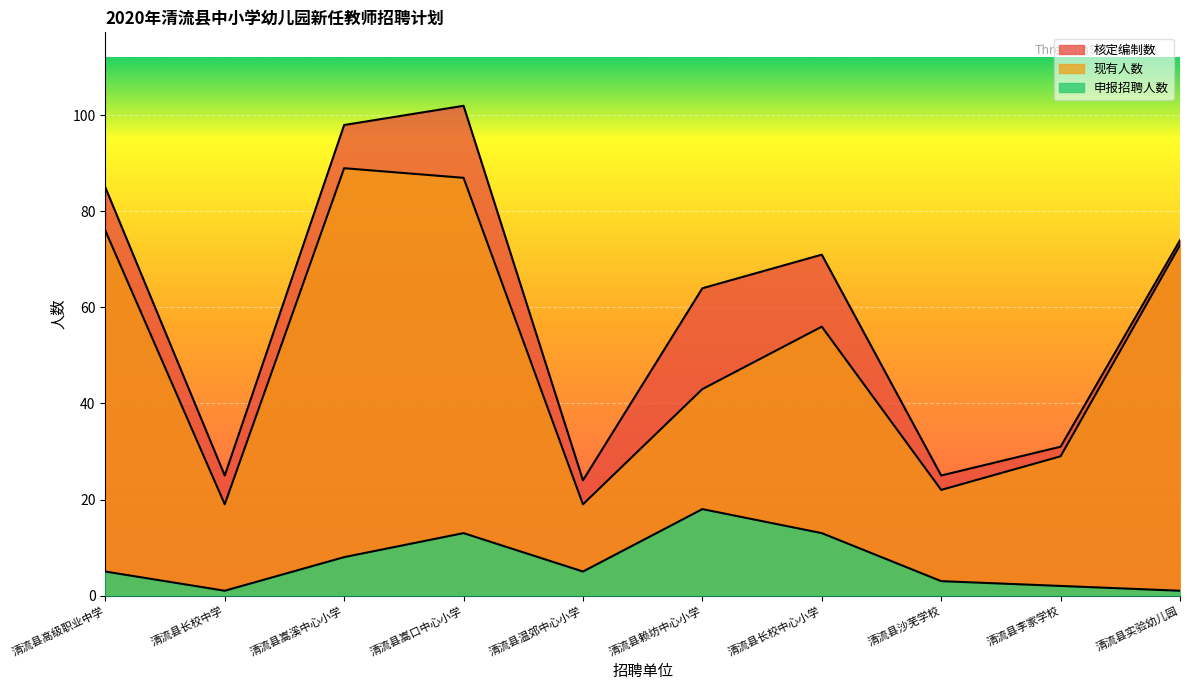

True or false: 申报招聘人数 and 现有人数 cross at least once.

False